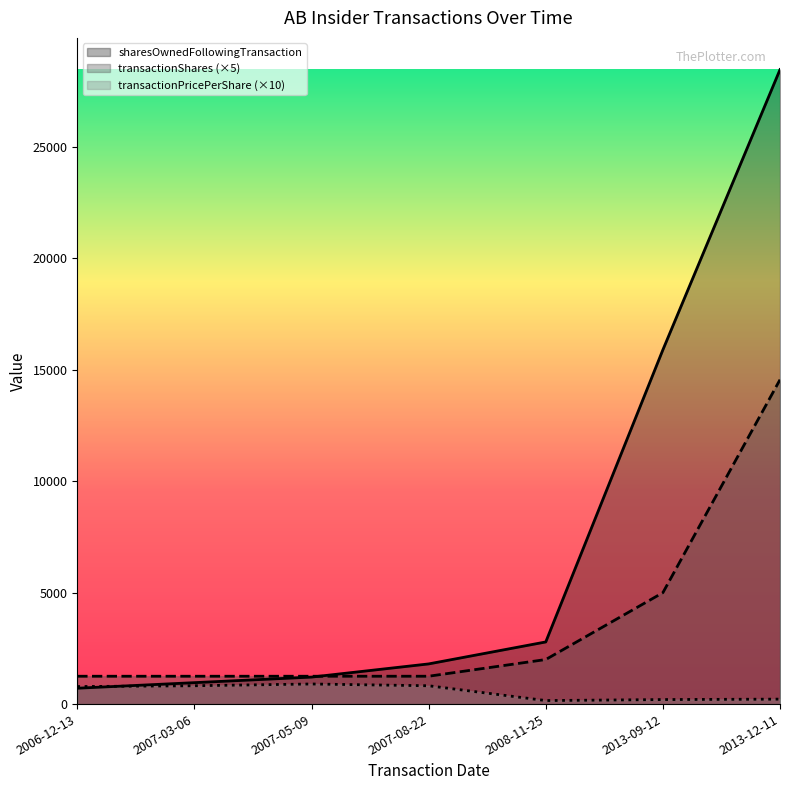

What is the greatest value displayed?

28476.0